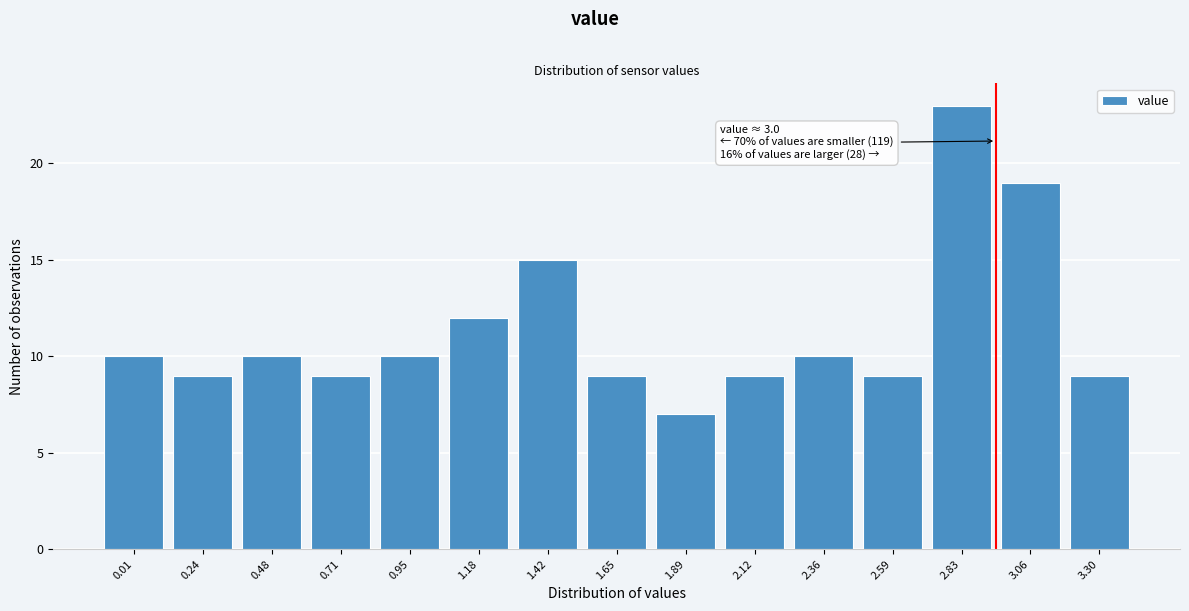

Reading right to left, extract all data points from this chart.

9	19	23	9	10	9	7	9	15	12	10	9	10	9	10